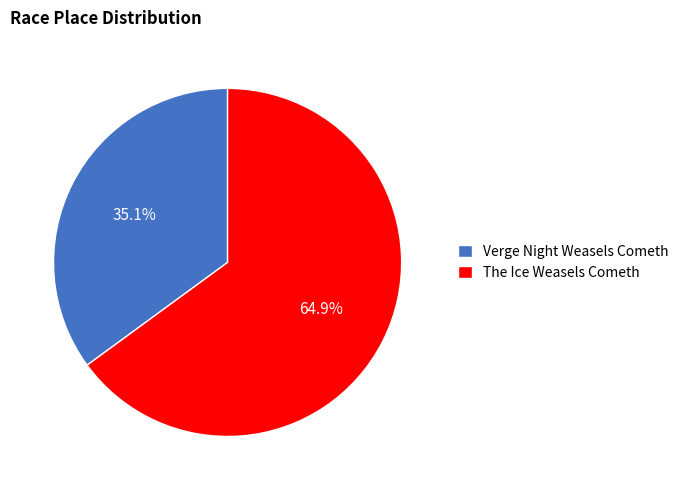

What is the smallest slice in the pie chart?

Verge Night Weasels Cometh